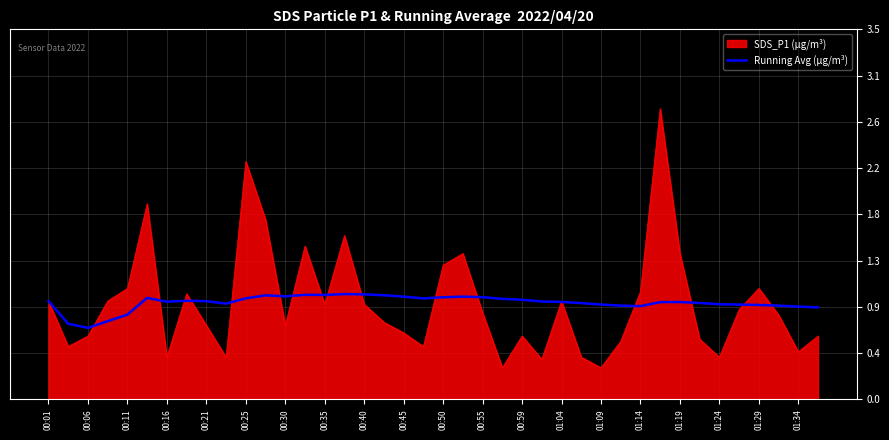

What are all the series names shown in the legend?

SDS_P1 (µg/m³), Running Avg (µg/m³)